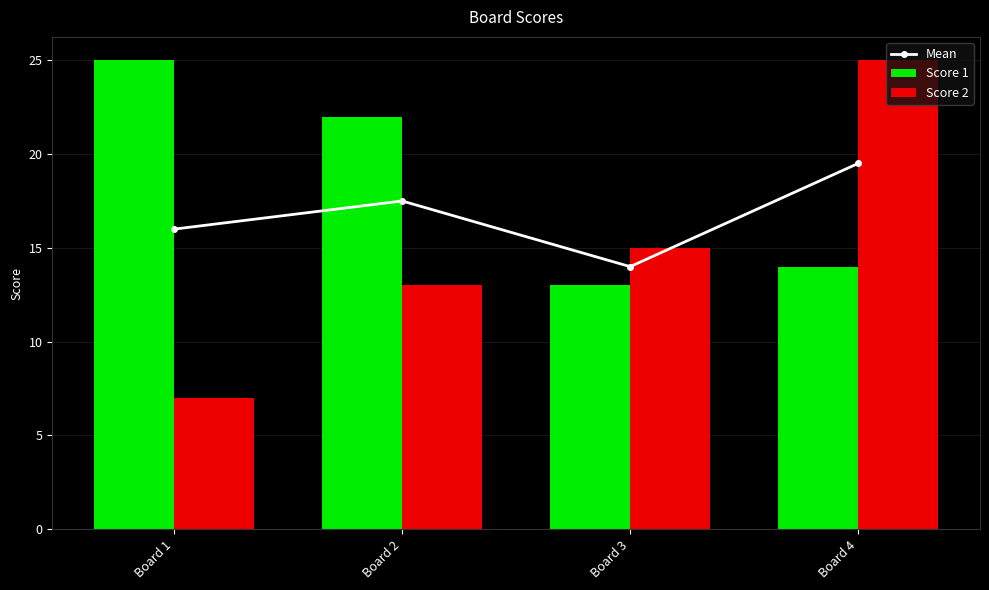

How many data points in Score 1 are above 22?

1